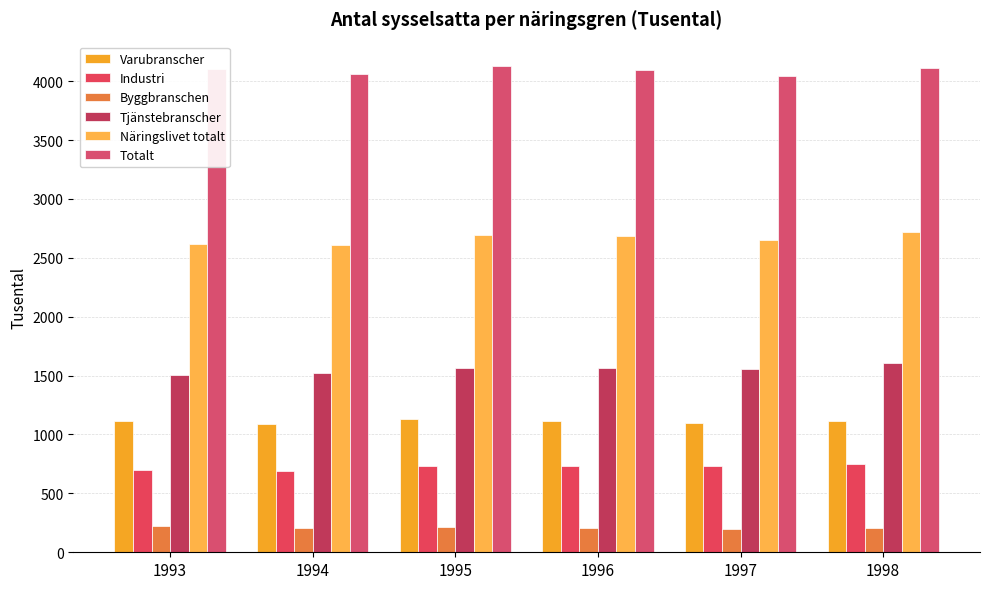

What is the difference between the second highest and second lowest values in the Näringslivet totalt series?

73.1